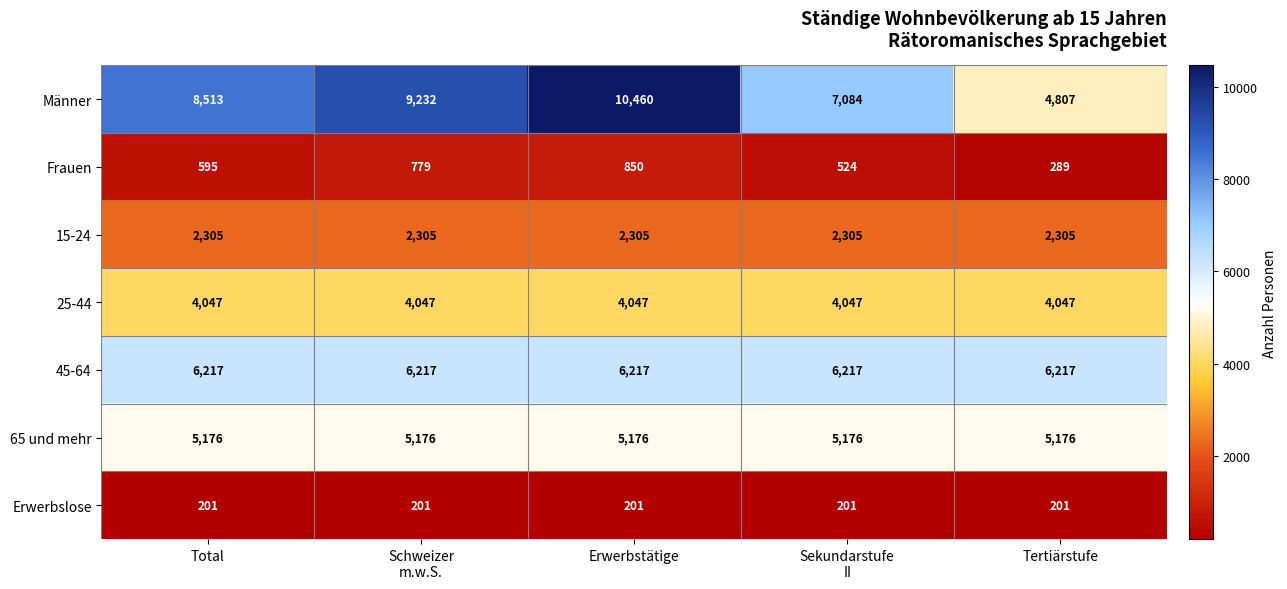

Which series has the largest range (max minus min)?

Männer